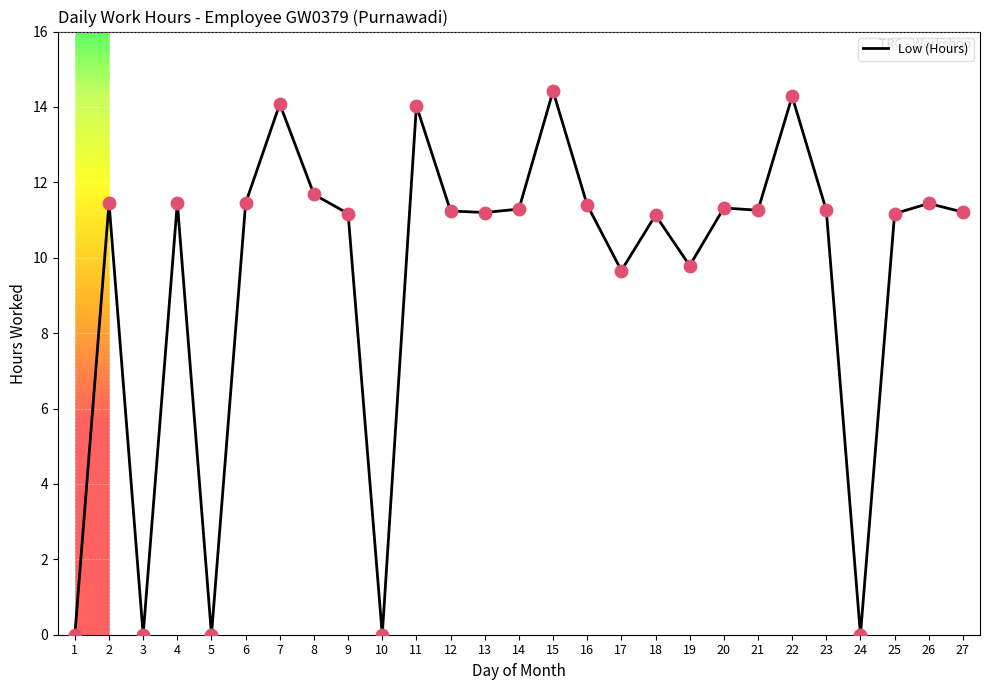

What is the change in value from 20 to 23?

-0.1